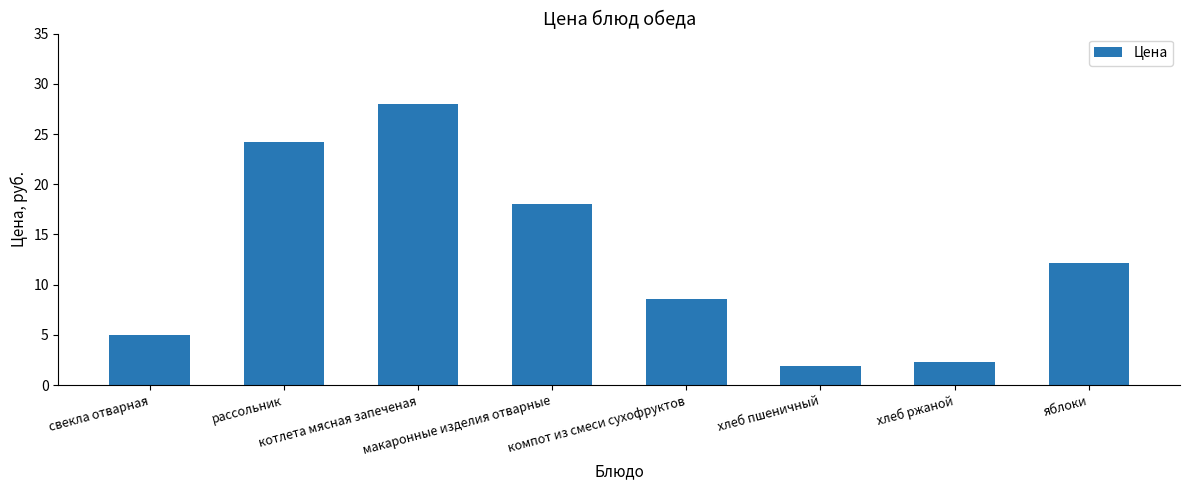

True or false: the data shows 2.2 at хлеб ржаной.

True